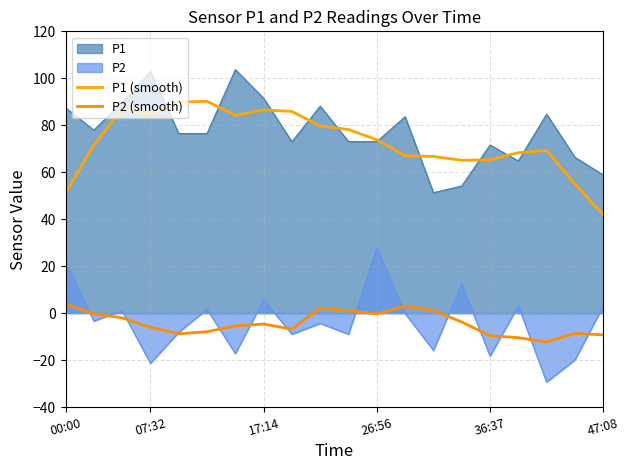

Where is P2 (smooth) nearest to the value -4?

14